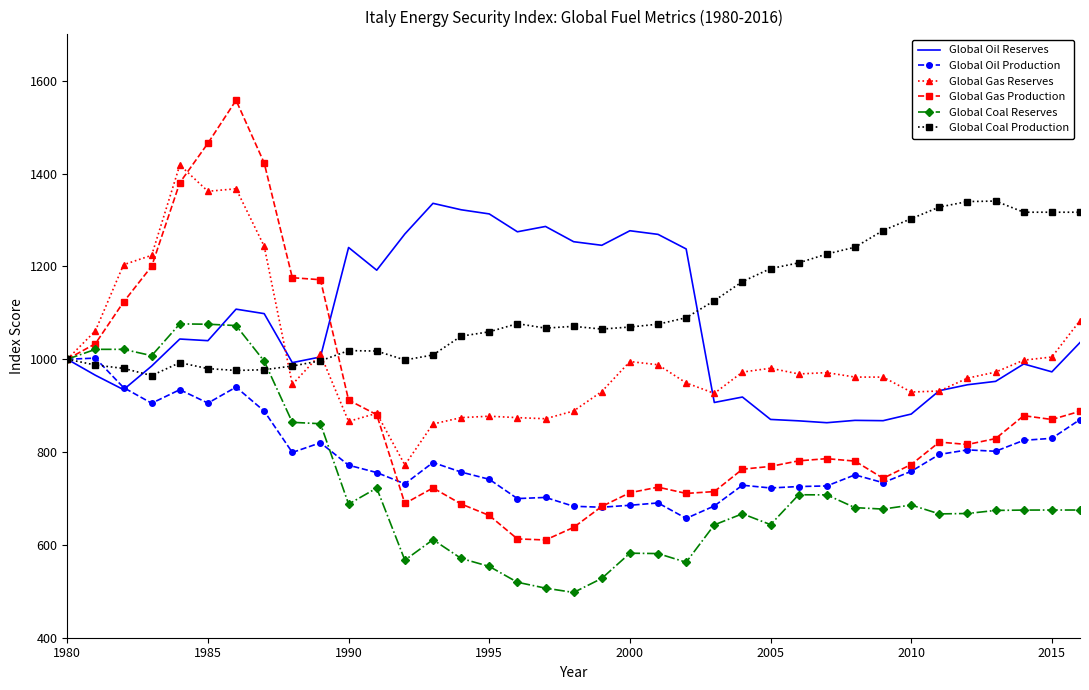

What is the minimum value for Global Coal Production?

964.9